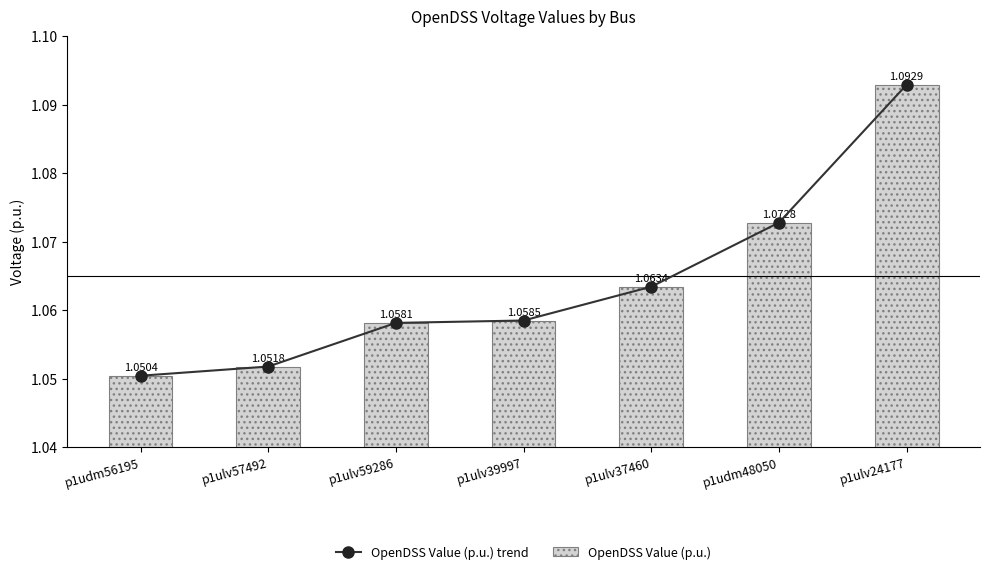

What is the label of the 4th bar from the right?

p1ulv39997